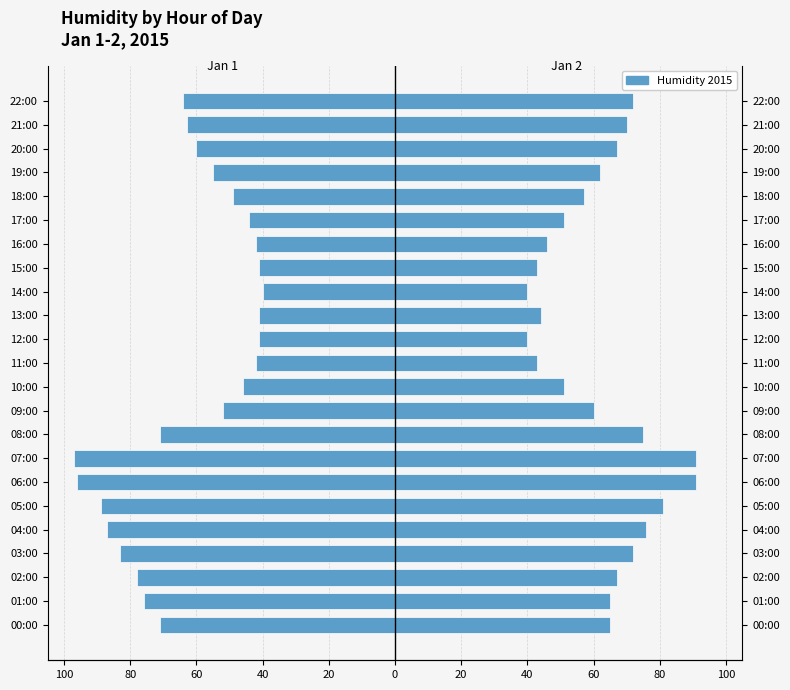

Is it true that Jan 2, 2015 equals 19 at 05:00?

False